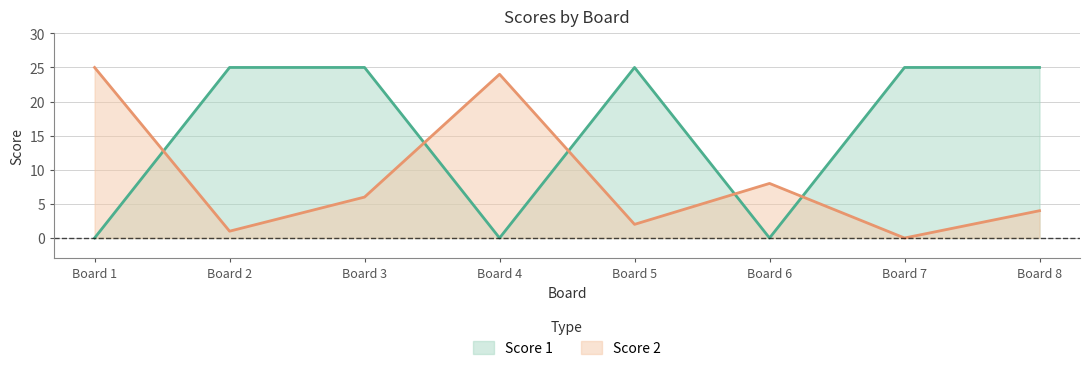

What are all the series names shown in the legend?

Score 1, Score 2